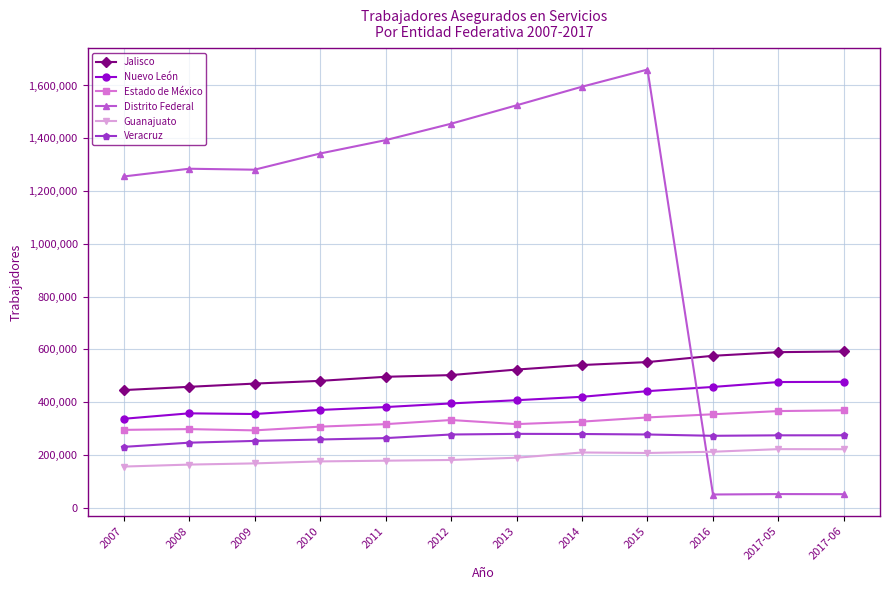

Does the chart have visible grid lines?

Yes